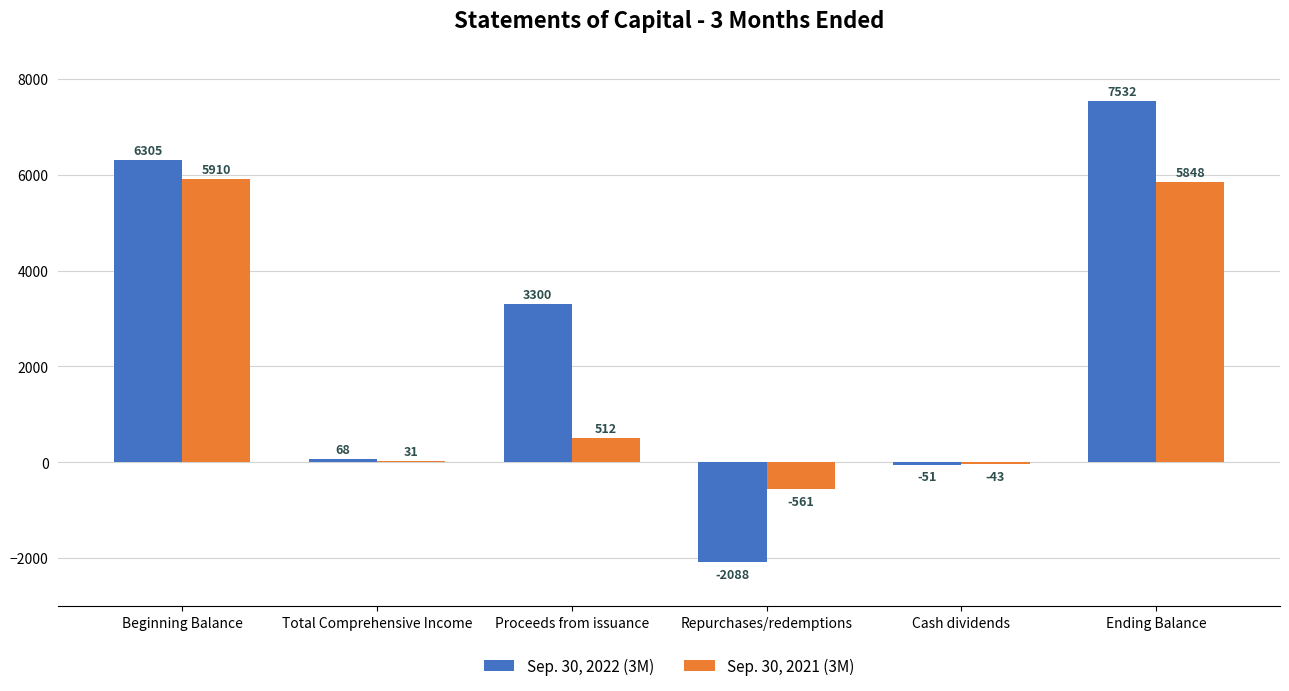

Reading right to left, extract all data points from this chart.

Sep. 30, 2022 (3M): 7532	-51	-2088	3300	68	6305
Sep. 30, 2021 (3M): 5848	-43	-561	512	31	5910